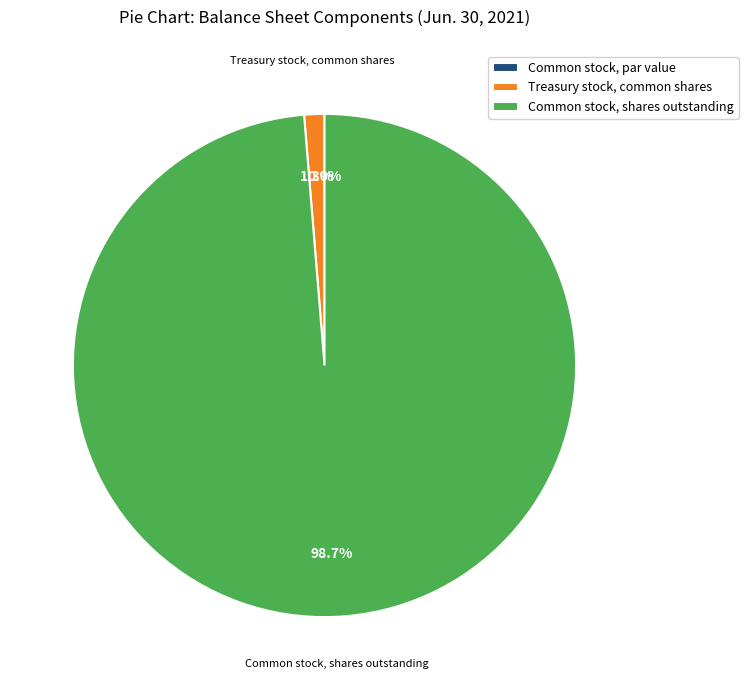

To the nearest percent, what percentage of the pie is Common stock, shares outstanding?

99%